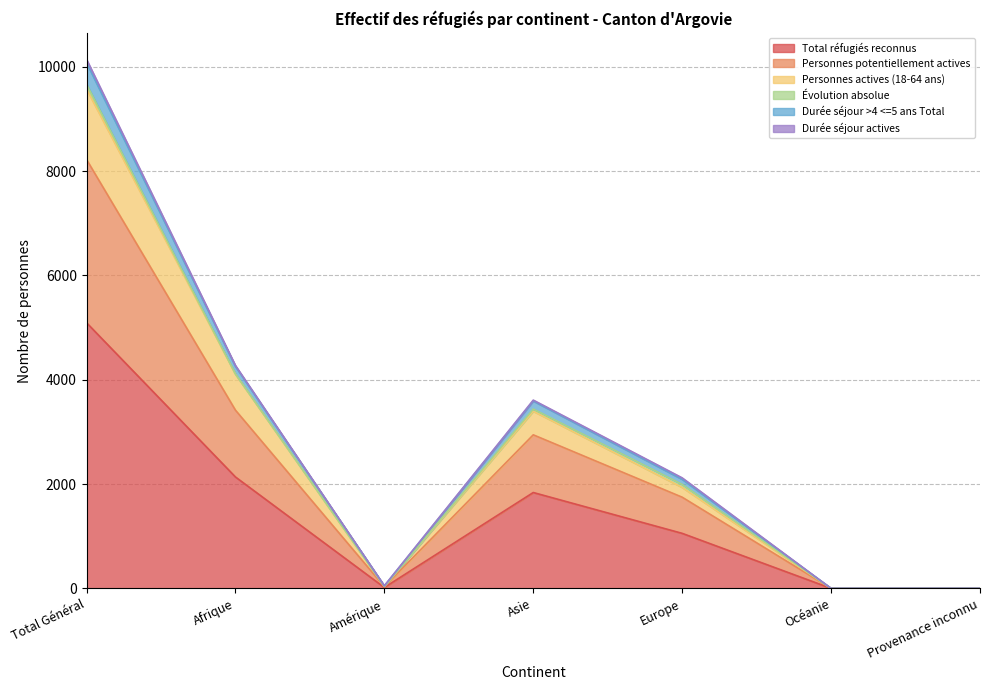

Is the value of Personnes actives (18-64 ans) at Amérique greater than the value of Personnes potentiellement actives at Europe?

No